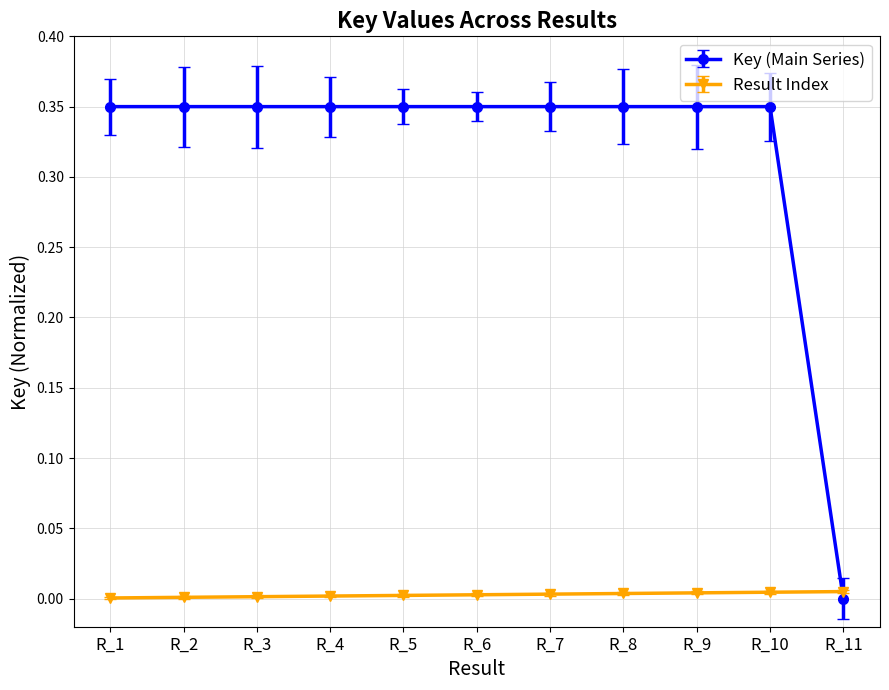

Between which two adjacent categories do Result Index and Key (Main Series) first intersect?

R_10 and R_11